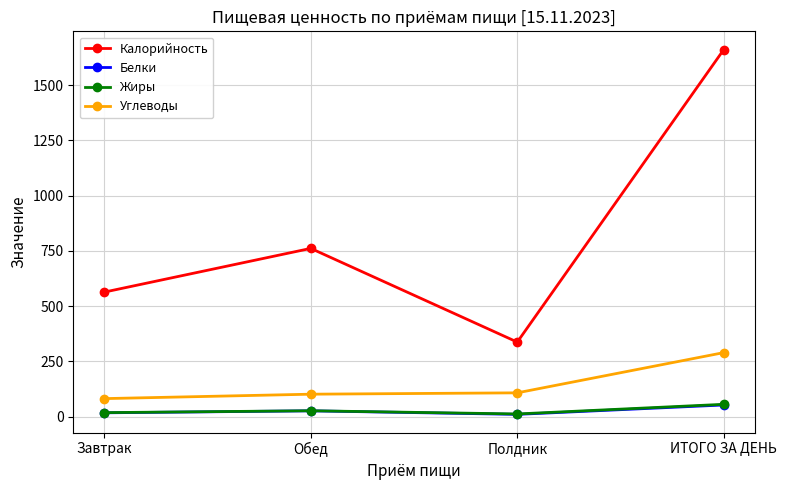

What is the greatest value displayed?

1661.5